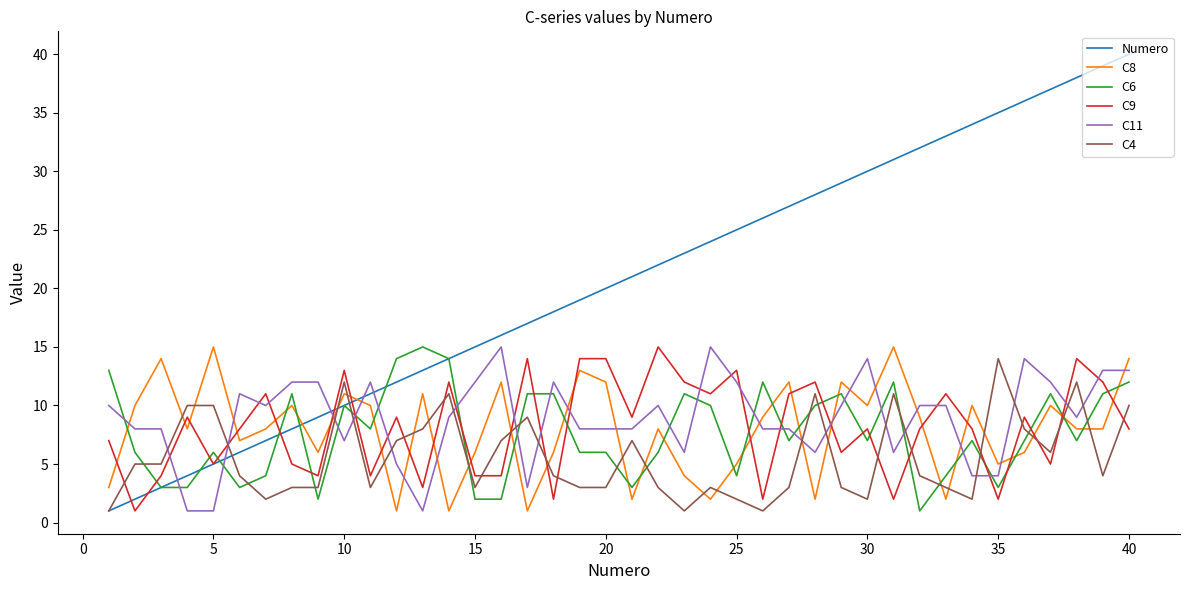

True or false: Numero and C11 cross at least once.

True